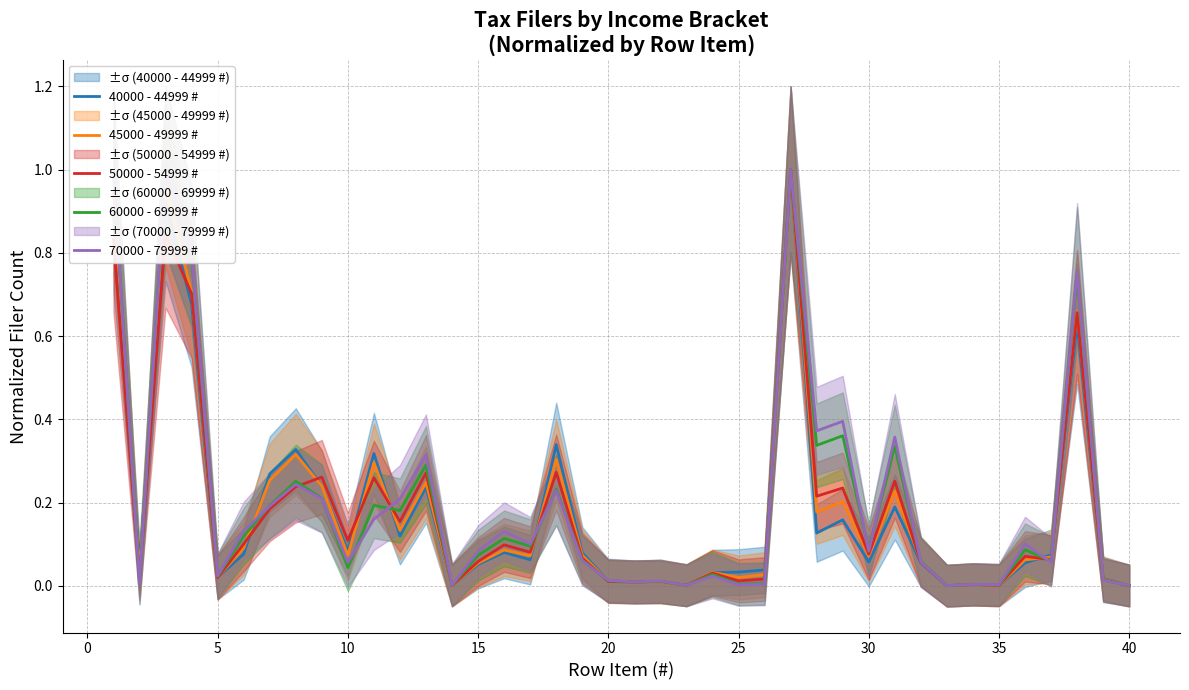

What is the average value of the 60000 - 69999 # series?

0.2